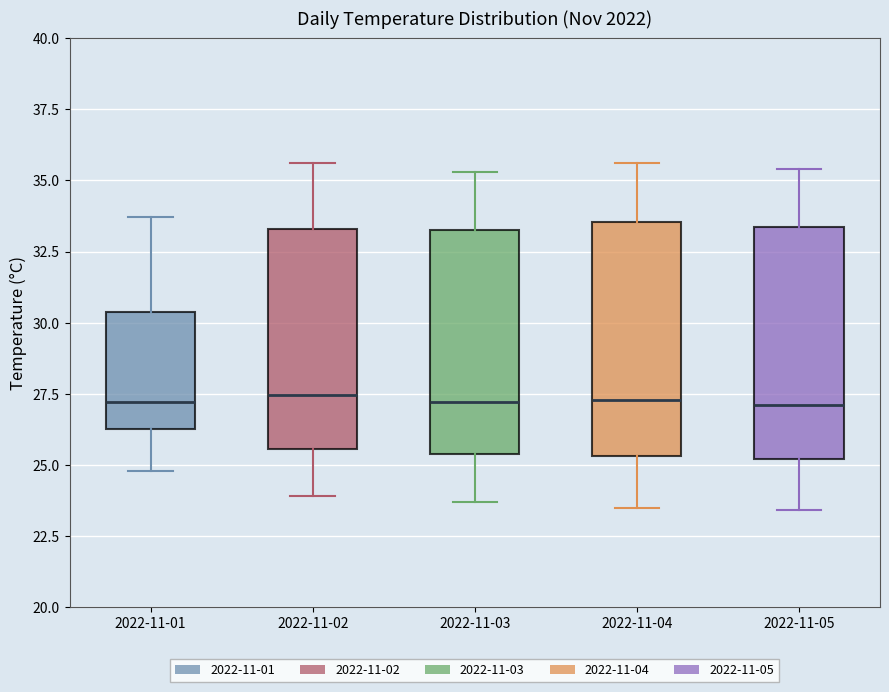

Where does the median line of the box for 2022-11-04 sit on the y-axis? The values are not printed on the chart, so give them approximately, as read against the axis.

27.5